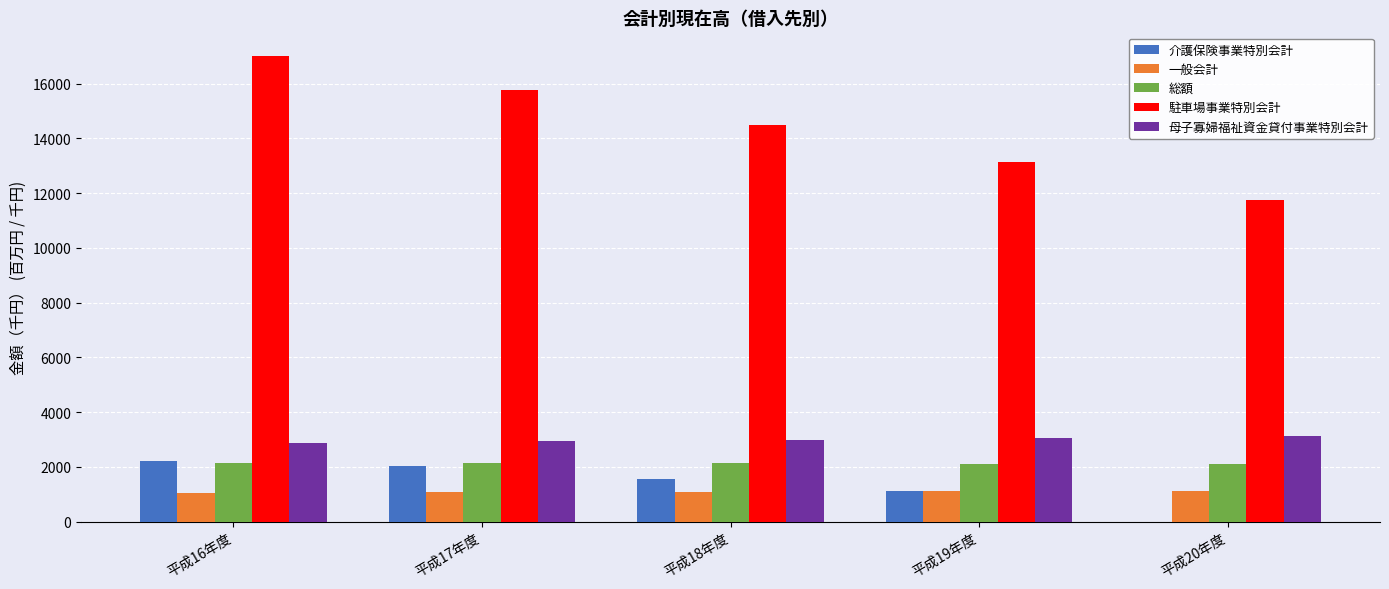

What is the sum of all 母子寡婦福祉資金貸付事業特別会計 values?

15004.2